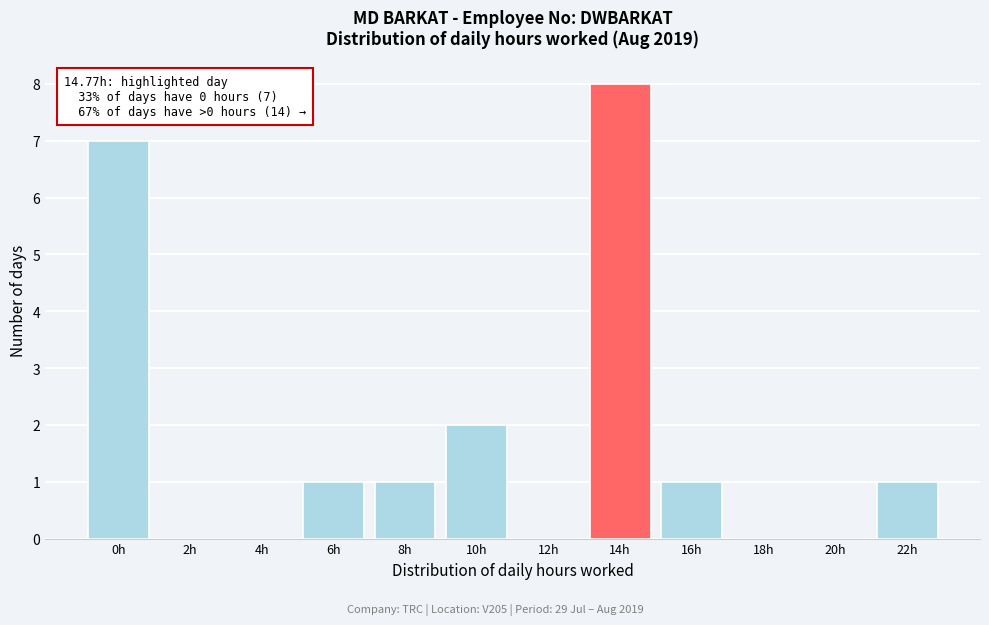

Reading right to left, list all the values displayed in this chart.

22h=1	20h=0	18h=0	16h=1	14h=8	12h=0	10h=2	8h=1	6h=1	4h=0	2h=0	0h=7